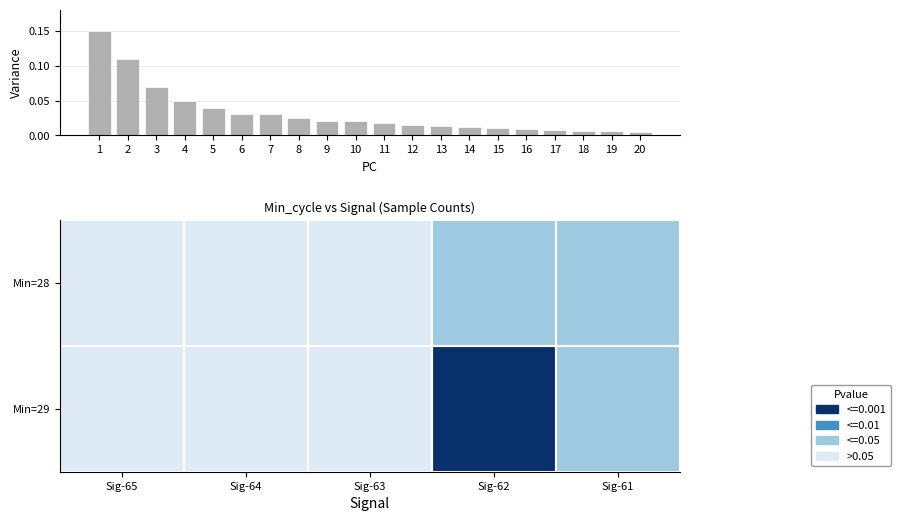

Reading left to right, extract all data points from this chart.

Min=28: Sig-65=3	Sig-64=3	Sig-63=3	Sig-62=2	Sig-61=2
Min=29: Sig-65=3	Sig-64=3	Sig-63=3	Sig-62=0	Sig-61=2